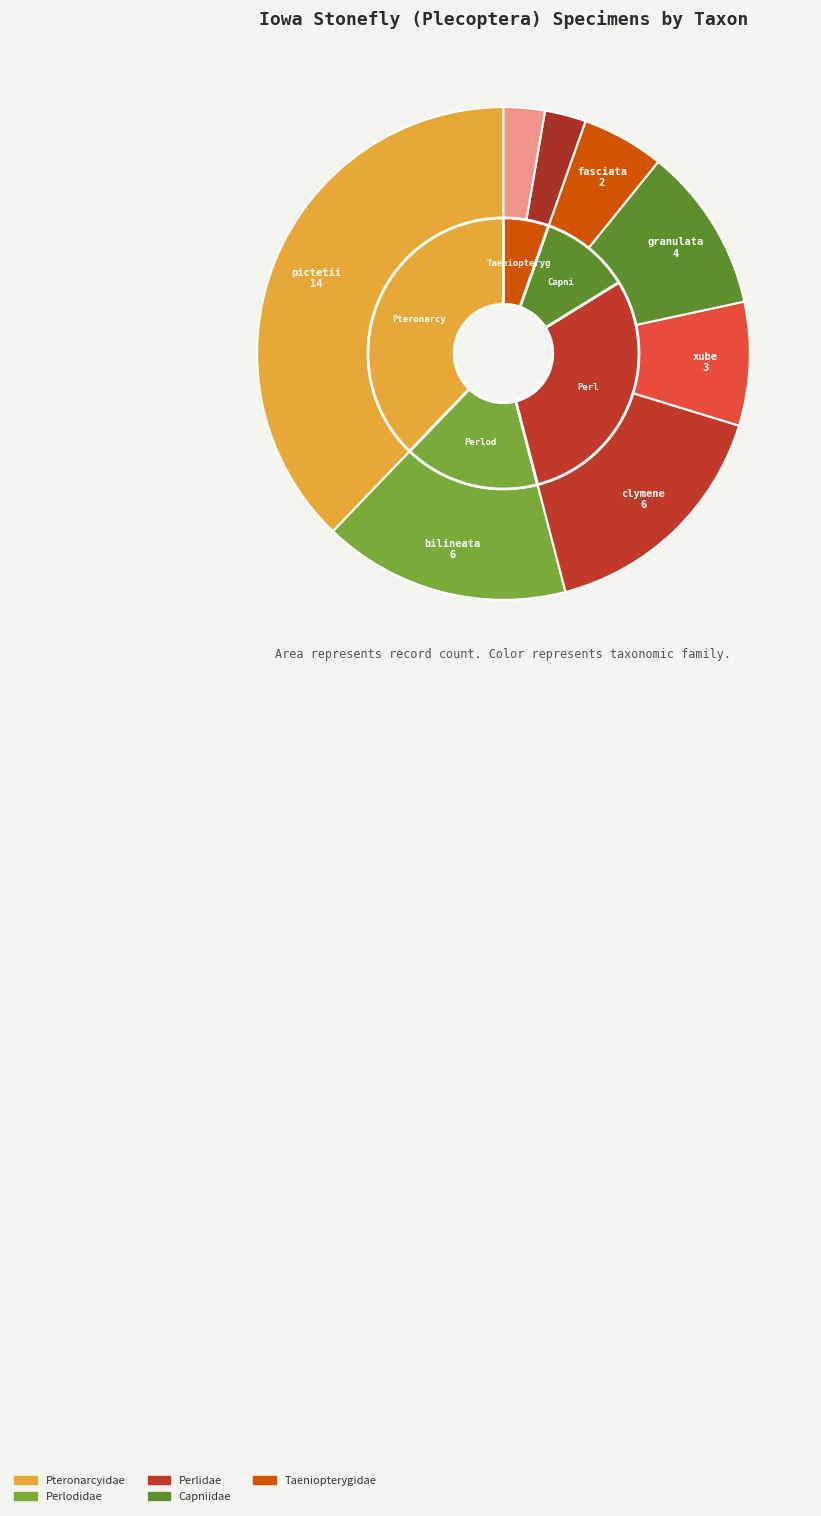

Rank the categories by value from highest to lowest.

Pteronarcys pictetii, Isoperla bilineata, Neoperla clymene, Allocapnia granulata, Perlesta xube, Strophopteryx fasciata, Neoperla undetermined, Perlesta nelsoni